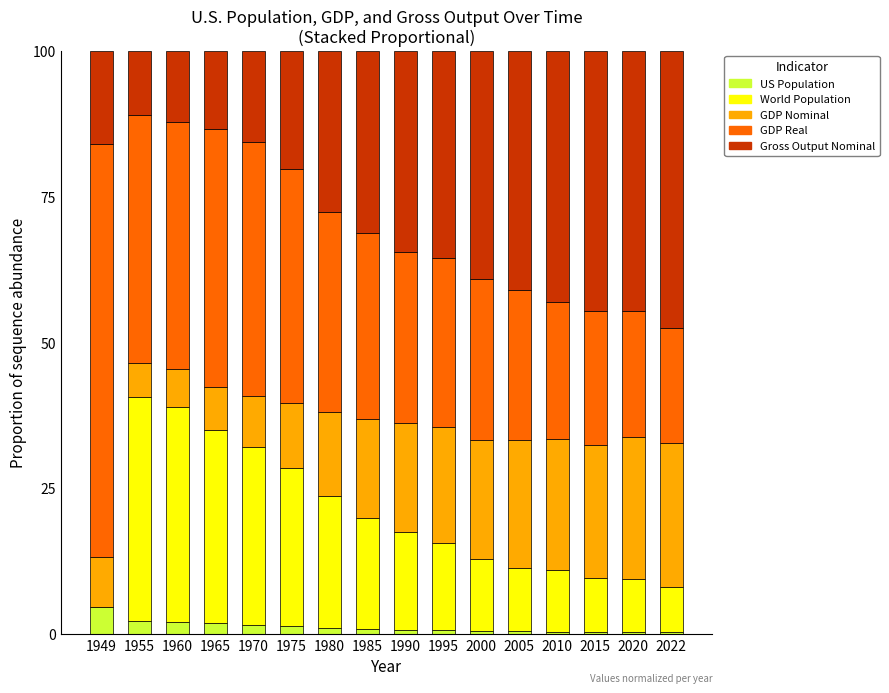

What is the total value across all series at 1960?

100.0